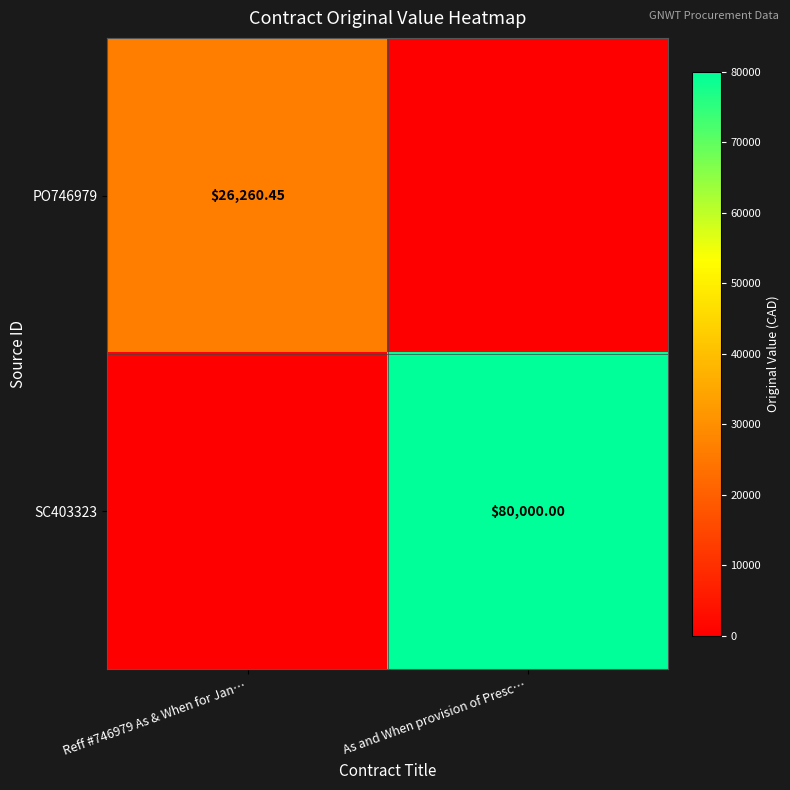

At which category is the sum across all series the highest?

As and When provision of Presc…